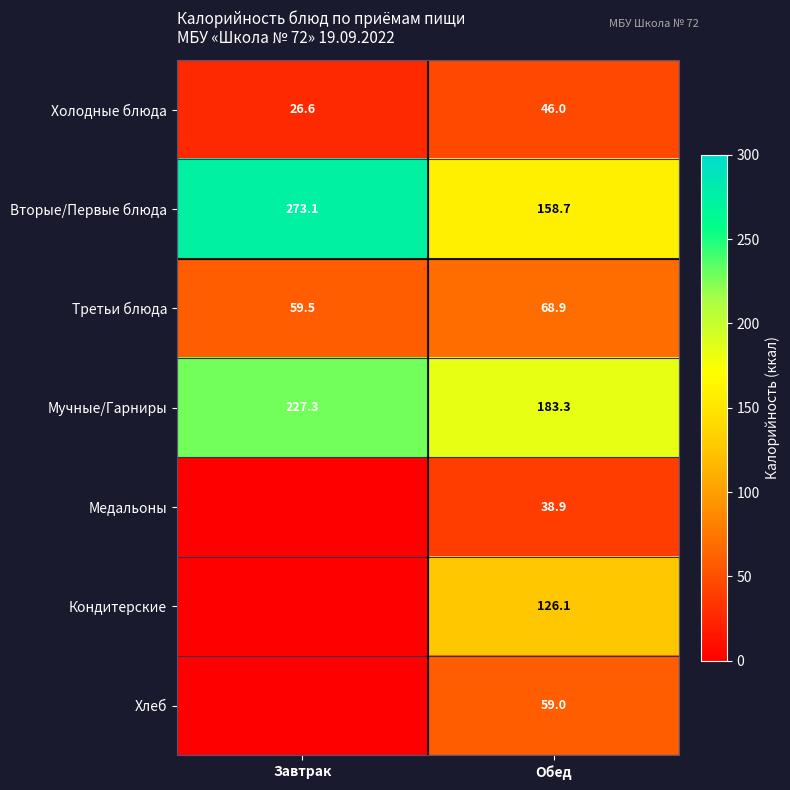

Is the value of Мучные/Гарниры at Завтрак greater than the value of Третьи блюда at Завтрак?

Yes